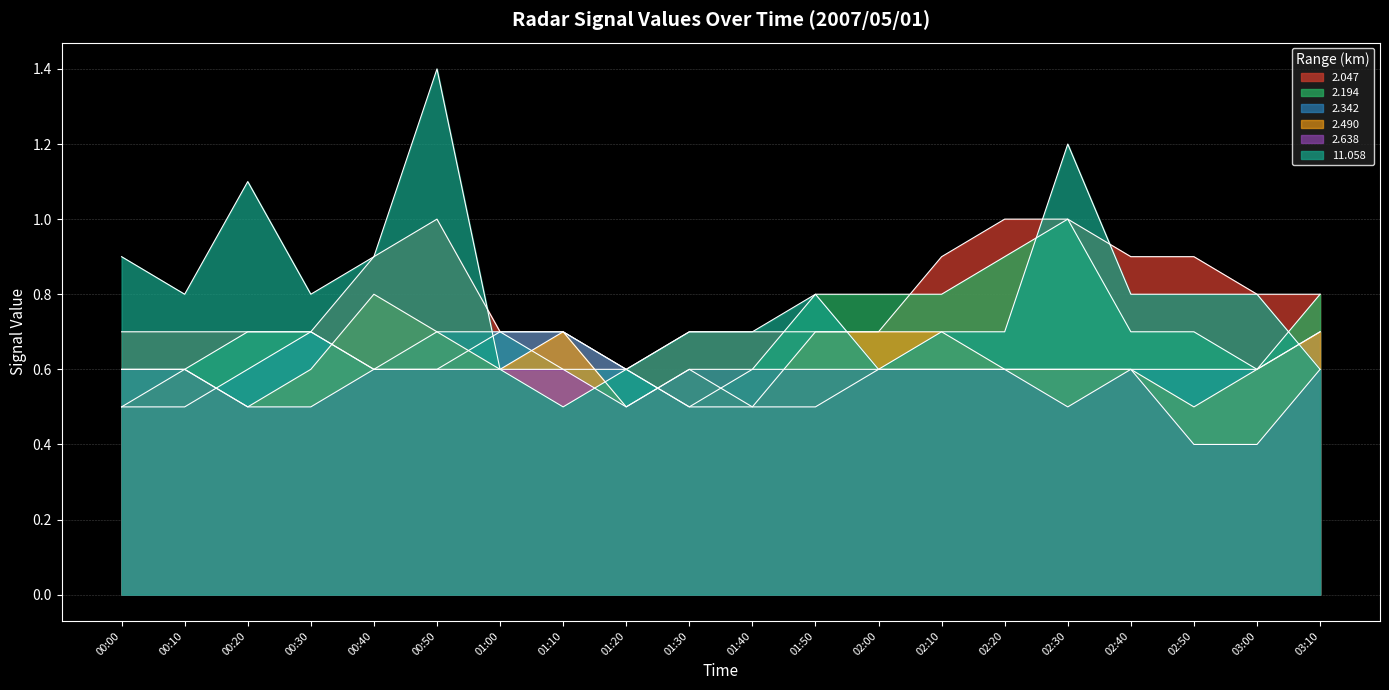

Which series has the widest spread of values?

11.058